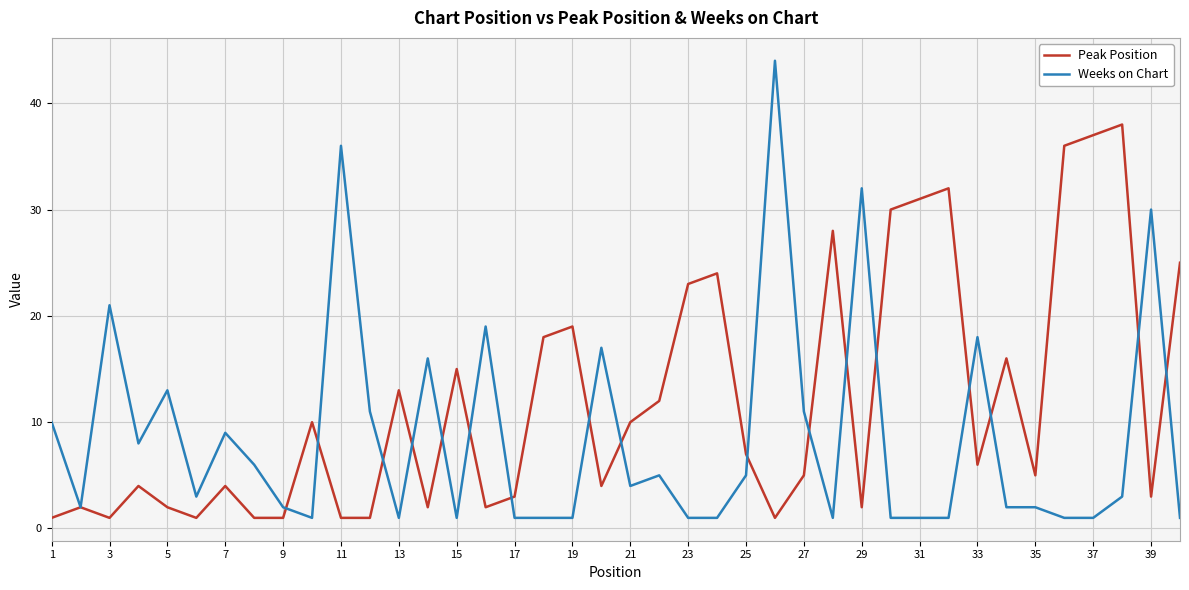

What is the sum of all Weeks on Chart values?

344